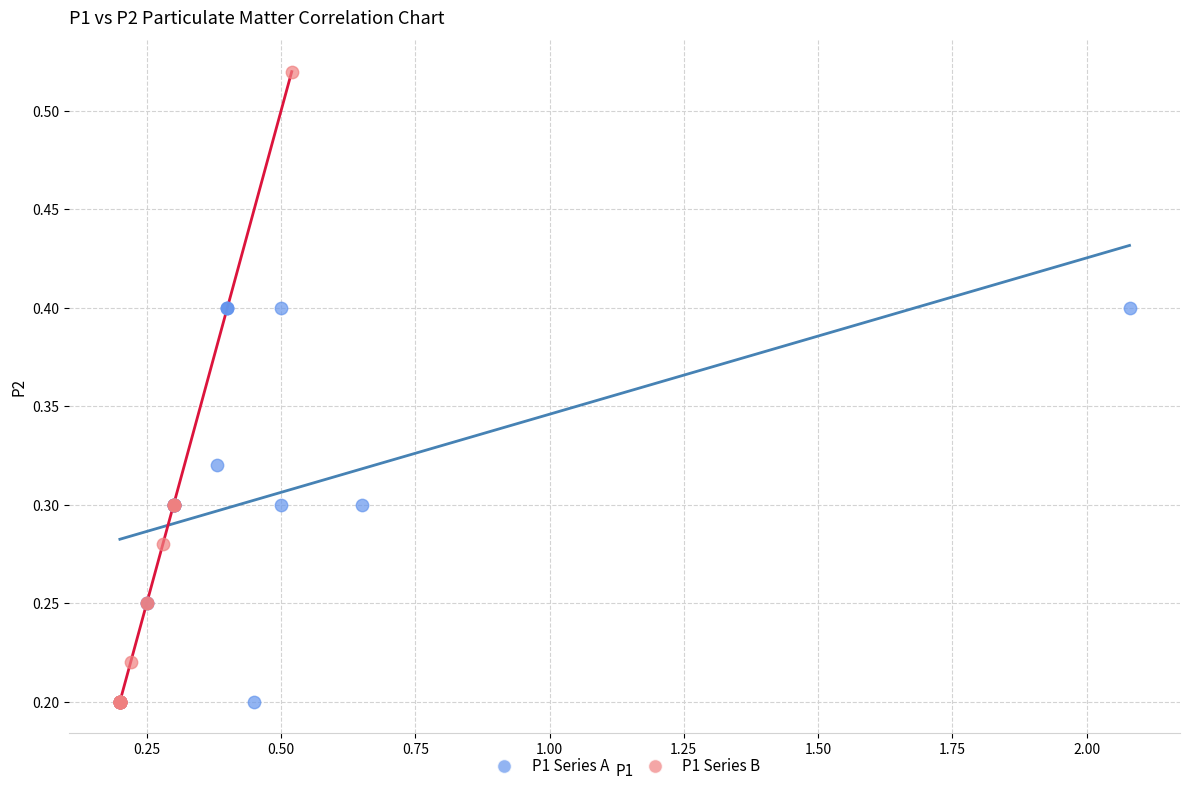

Which series has the widest spread of Y values?

P1 Series B